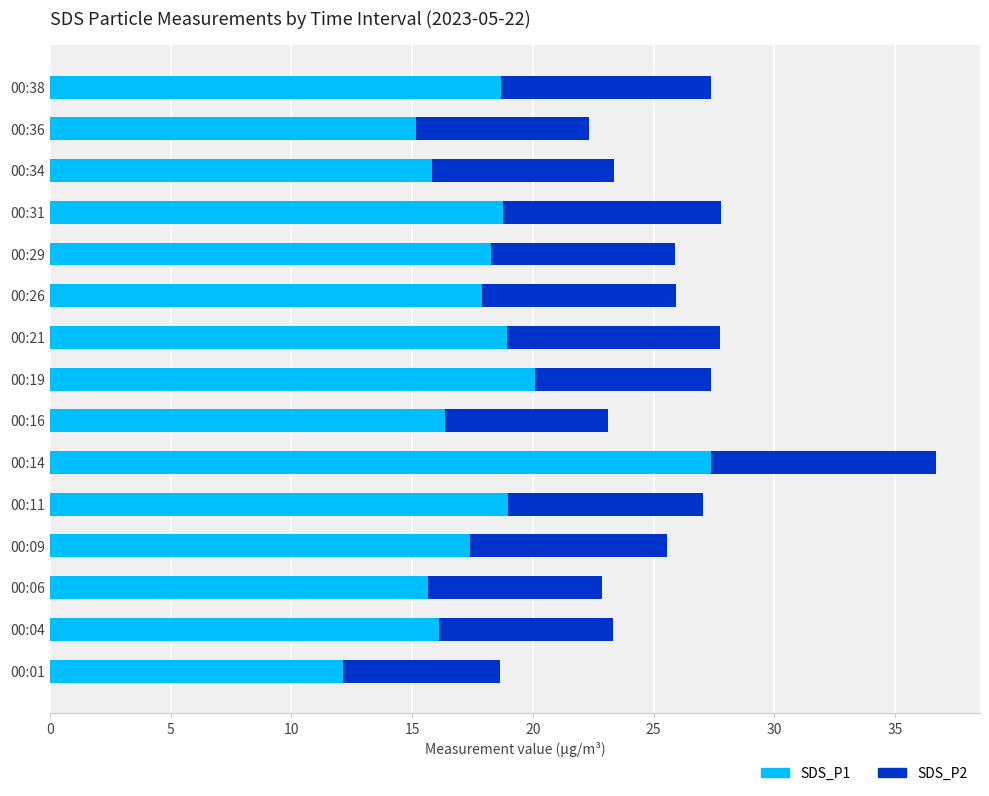

What is the average value of the SDS_P1 series?

17.8